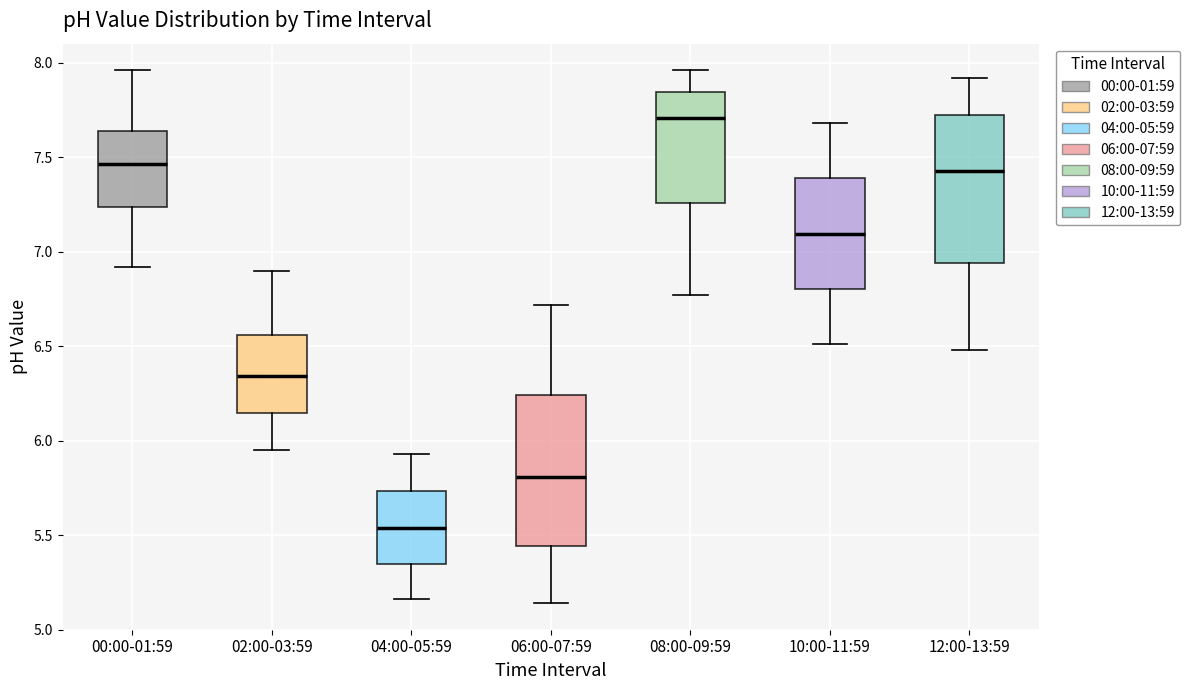

Reading left to right, transcribe this box plot: for each box, give where its median line is, the range the box spans, and where its two whiskers end, as read against the y-axis. The values are not printed on the chart, so give them approximately, as read against the axis.

00:00-01:59: median 7.45, box 7.25 to 7.65, whiskers 6.90 to 7.95
02:00-03:59: median 6.35, box 6.15 to 6.55, whiskers 5.95 to 6.90
04:00-05:59: median 5.55, box 5.35 to 5.75, whiskers 5.15 to 5.95
06:00-07:59: median 5.80, box 5.45 to 6.25, whiskers 5.15 to 6.70
08:00-09:59: median 7.70, box 7.25 to 7.85, whiskers 6.75 to 7.95
10:00-11:59: median 7.10, box 6.80 to 7.40, whiskers 6.50 to 7.70
12:00-13:59: median 7.45, box 6.95 to 7.75, whiskers 6.50 to 7.90